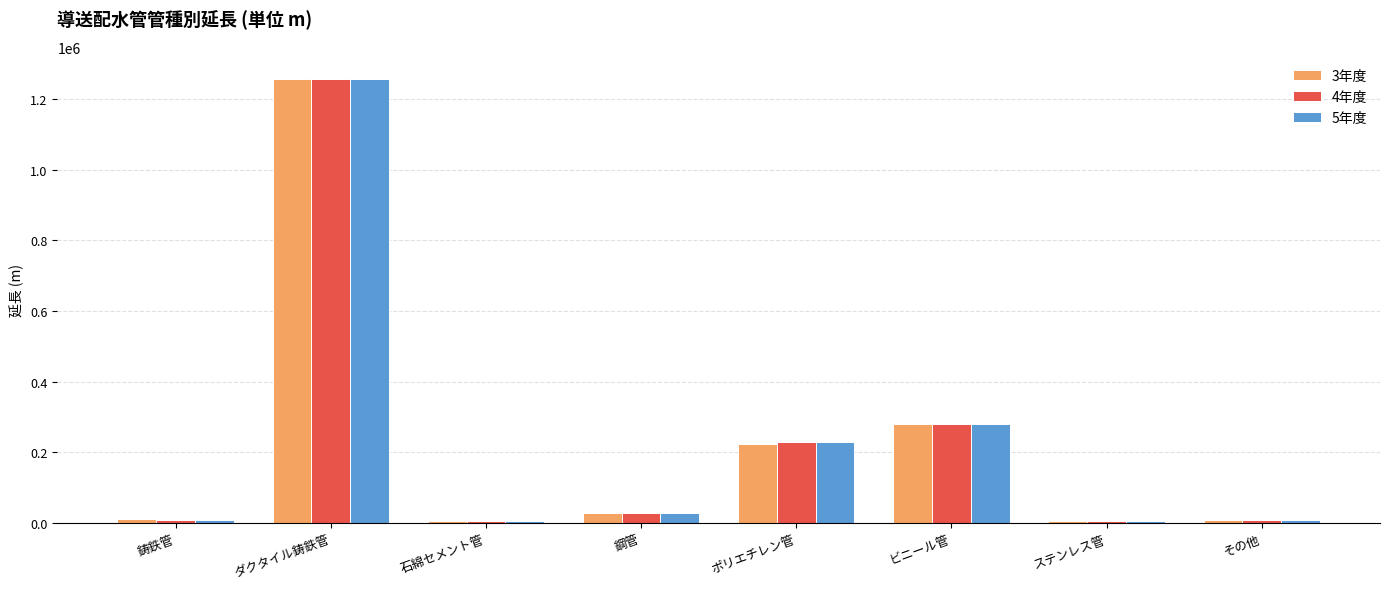

What are all the series names shown in the legend?

3年度, 4年度, 5年度